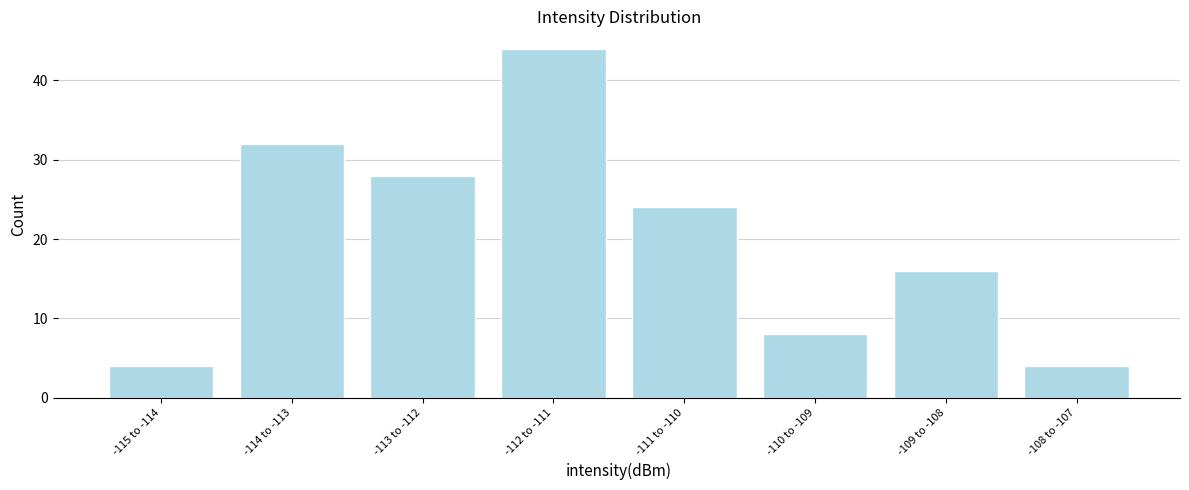

Reading left to right, what are all the values shown in this chart?

-115 to -114=4	-114 to -113=32	-113 to -112=28	-112 to -111=44	-111 to -110=24	-110 to -109=8	-109 to -108=16	-108 to -107=4